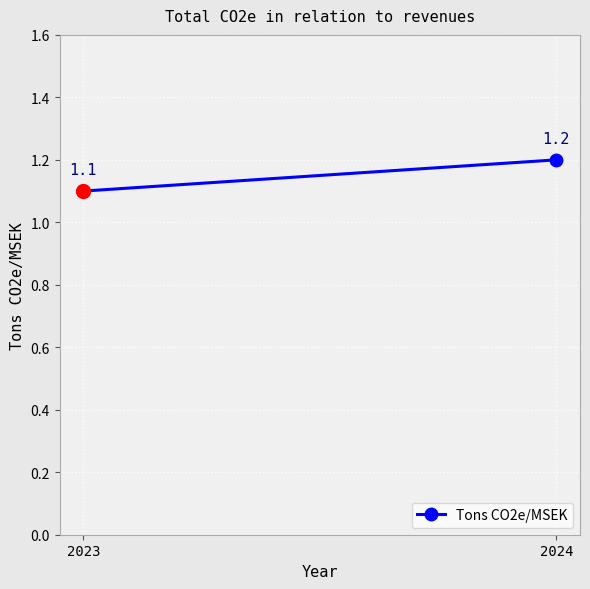

Rank the categories by value from lowest to highest.

2023, 2024